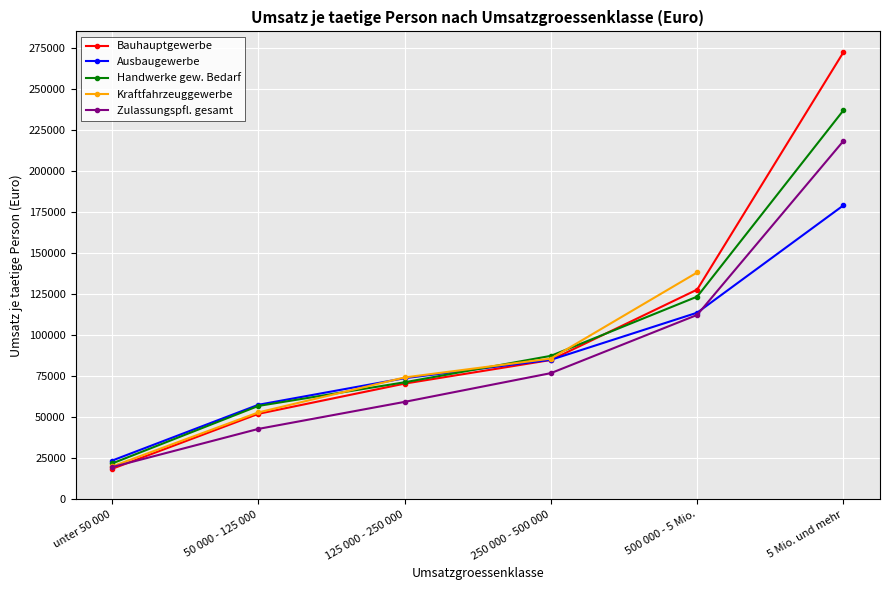

After their last crossing, which series has the higher values: Ausbaugewerbe or Handwerke gew. Bedarf?

Handwerke gew. Bedarf